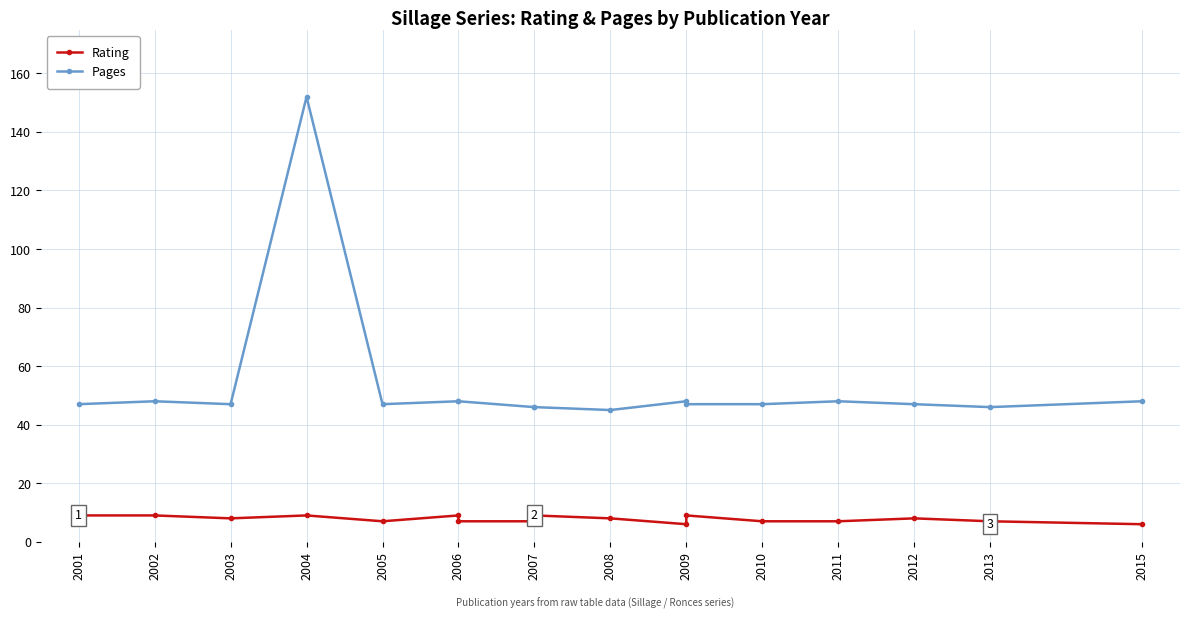

What is the total value across all series at 2009?

54